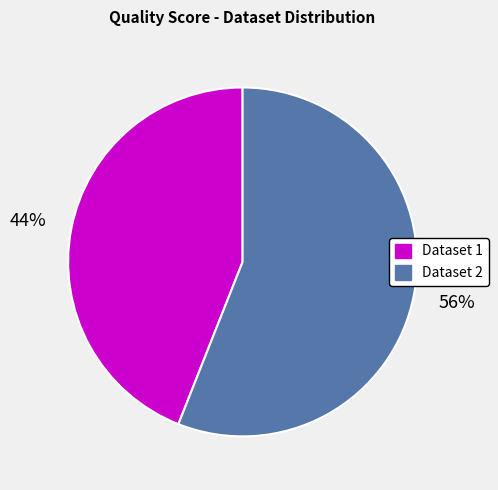

Between Dataset 2 and Dataset 1, which is larger?

Dataset 2